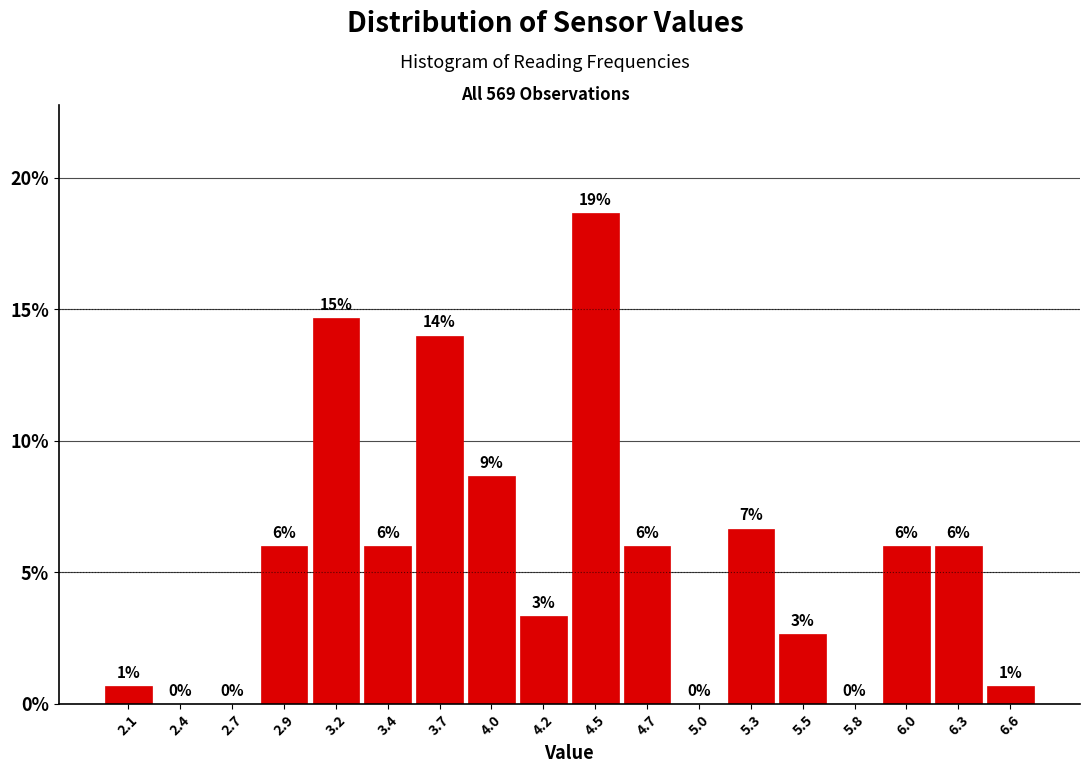

Which range on the x-axis has the tallest bar?

4.35 to 4.60